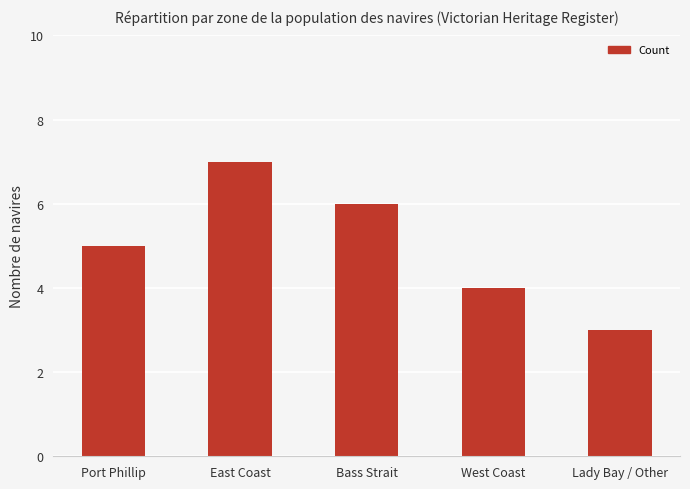

How many values are below 5?

2